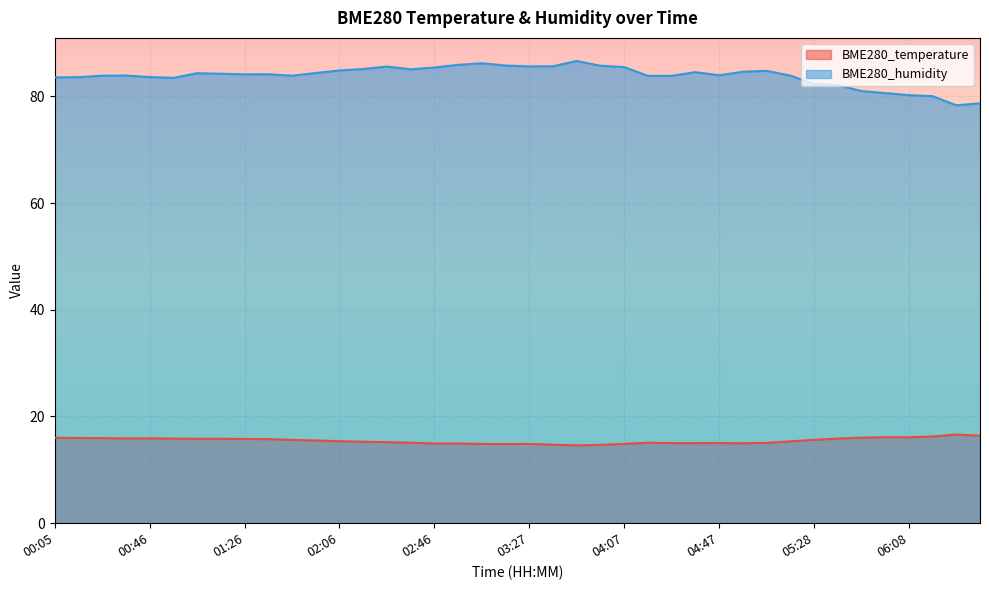

Rank the series at 02:26 from lowest to highest value.

BME280_temperature, BME280_humidity